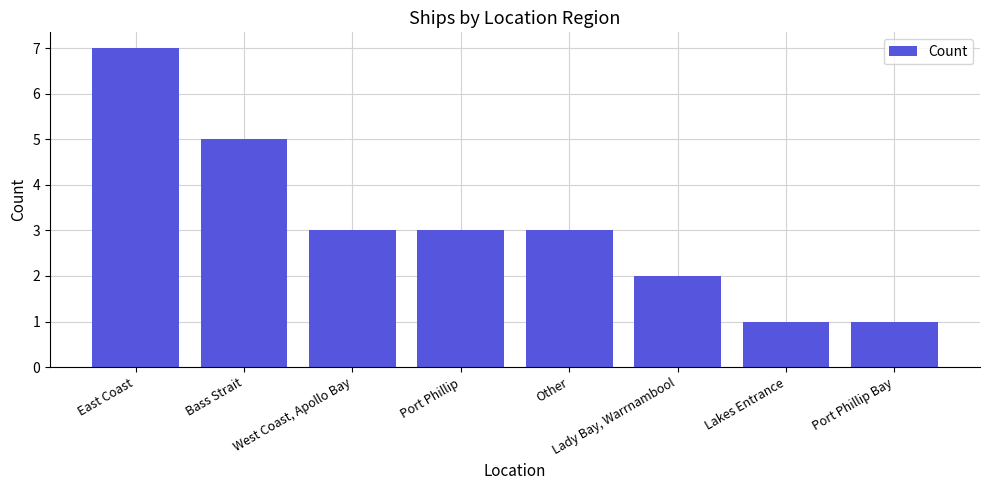

What is the value of the 4th bar from the left?

3